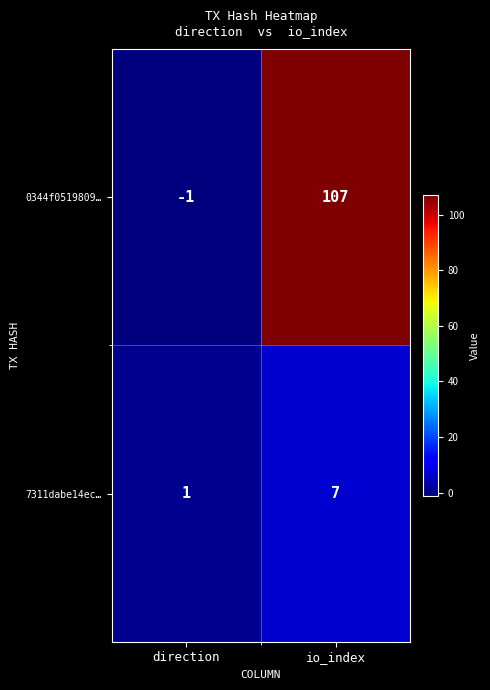

Which category has the lowest value in the 0344f0519809… series?

direction